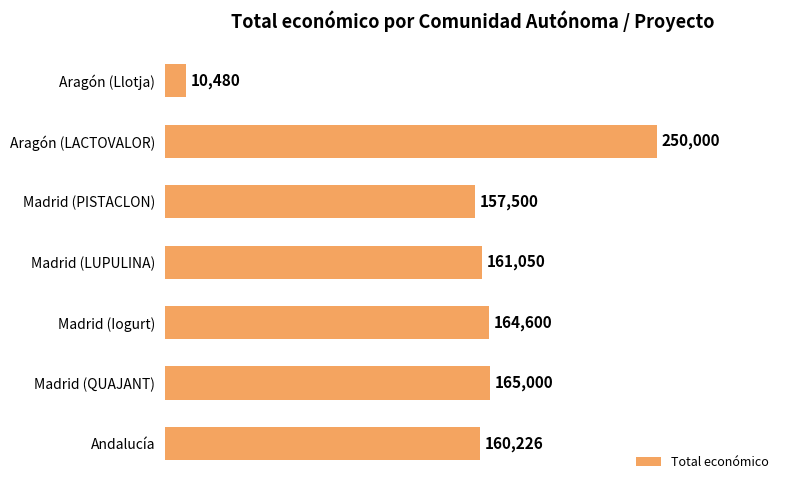

Which has a higher value, Aragón (LACTOVALOR) or Madrid (PISTACLON)?

Aragón (LACTOVALOR)